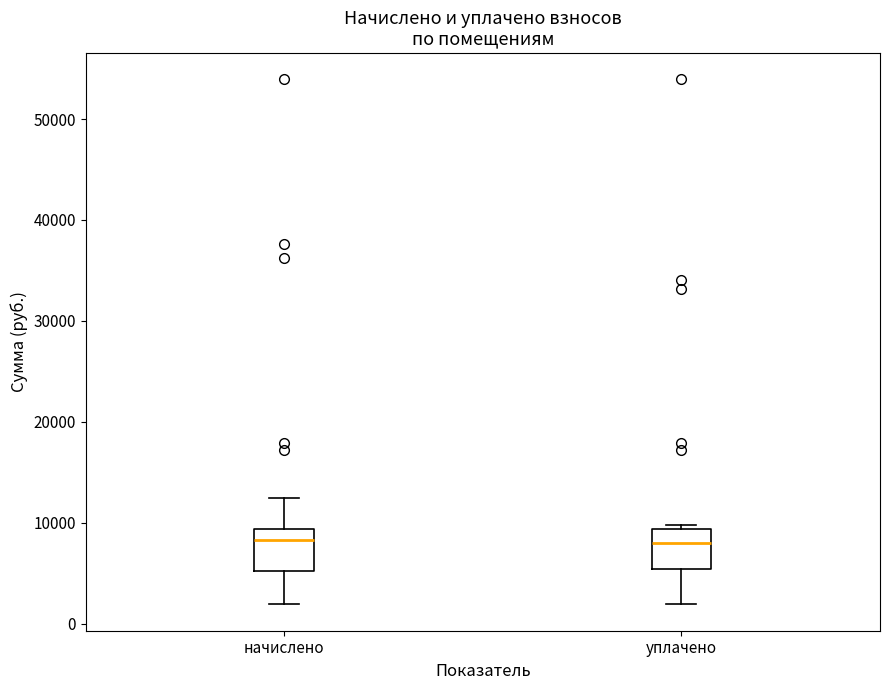

Where does the median line of the box for уплачено sit on the y-axis? The values are not printed on the chart, so give them approximately, as read against the axis.

8000